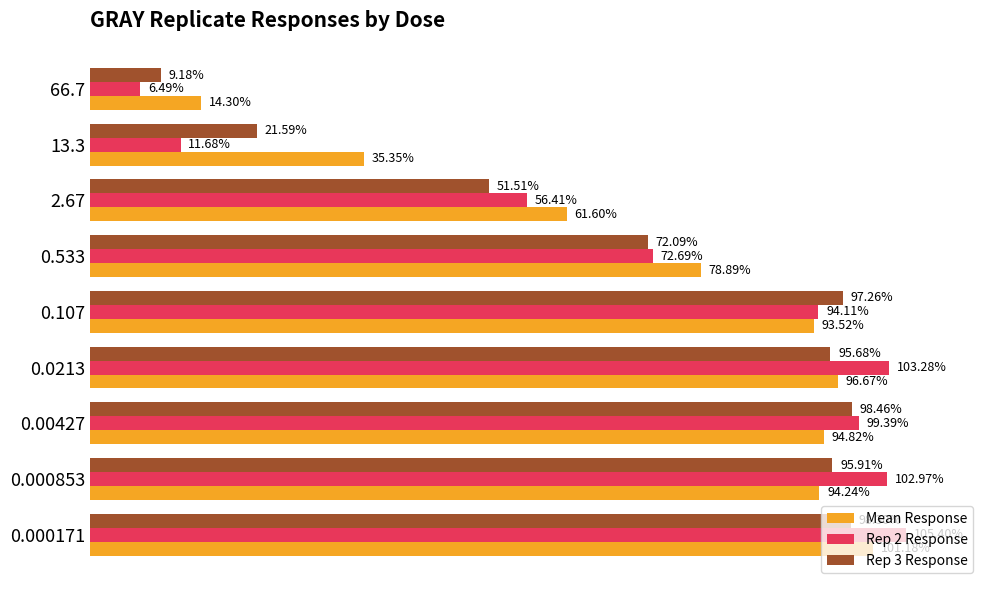

Which series has the widest spread of values?

Rep 2 Response